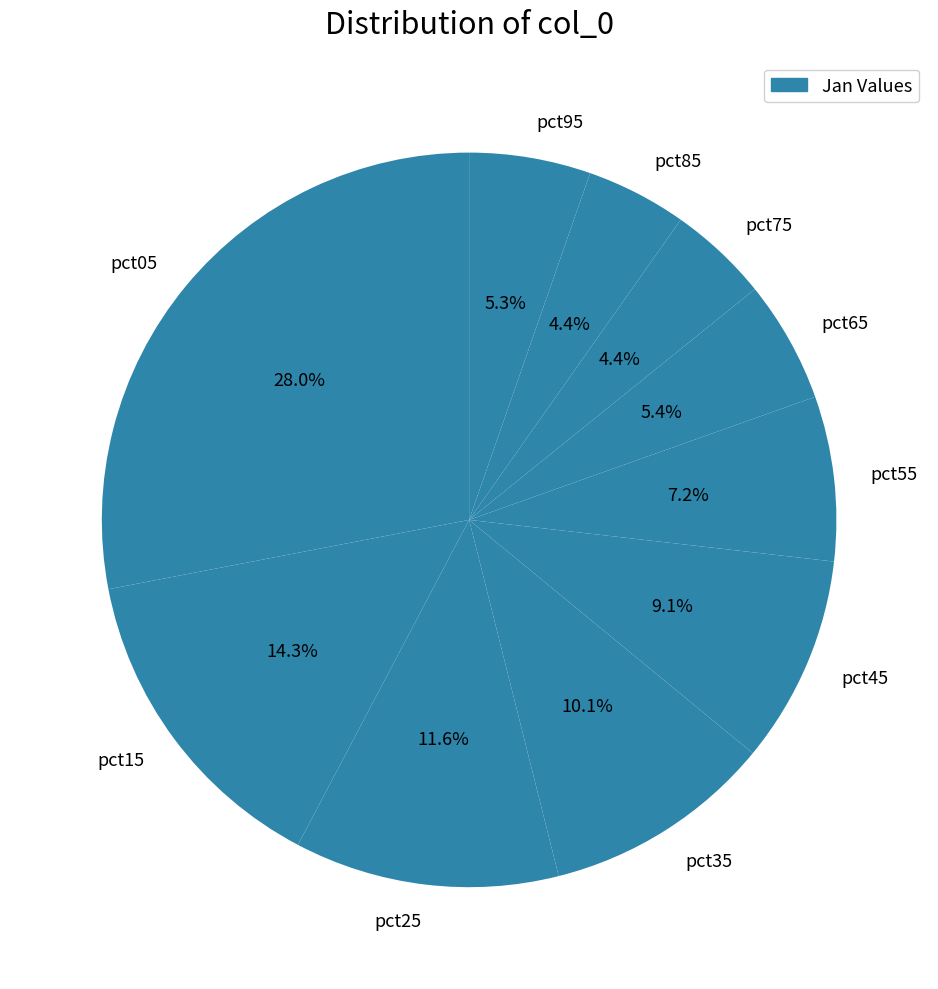

Which has a higher value, pct05 or pct15?

pct05